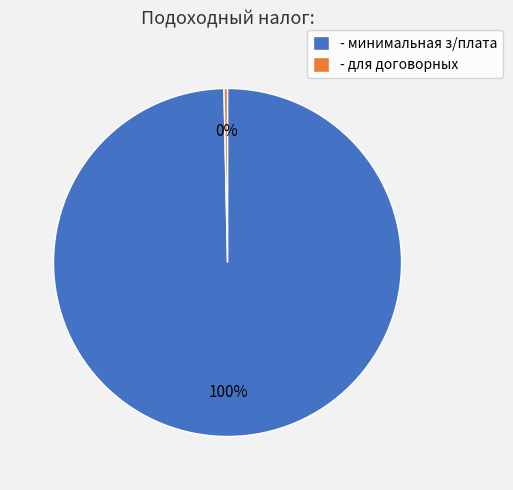

How many slices are in this pie chart?

2